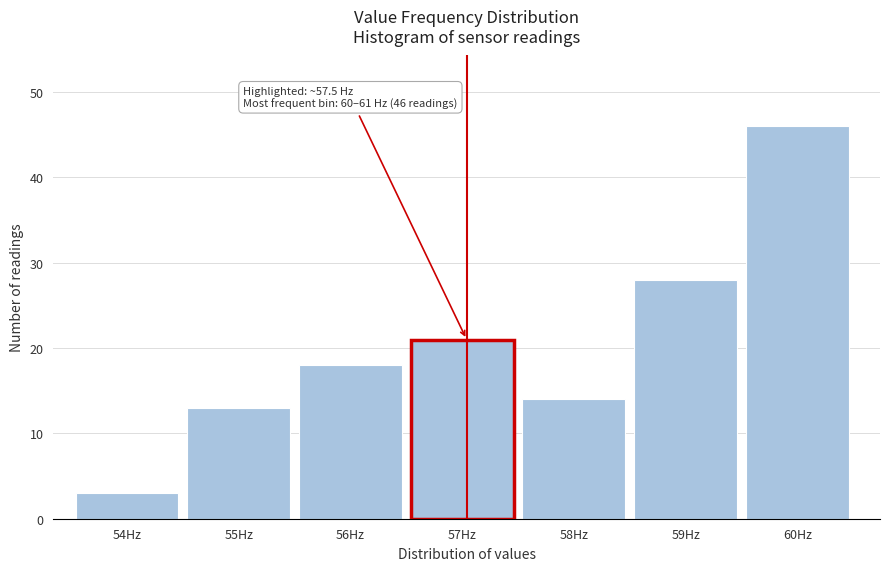

Reading left to right, list all the values displayed in this chart.

54Hz=3	55Hz=13	56Hz=18	57Hz=21	58Hz=14	59Hz=28	60Hz=46